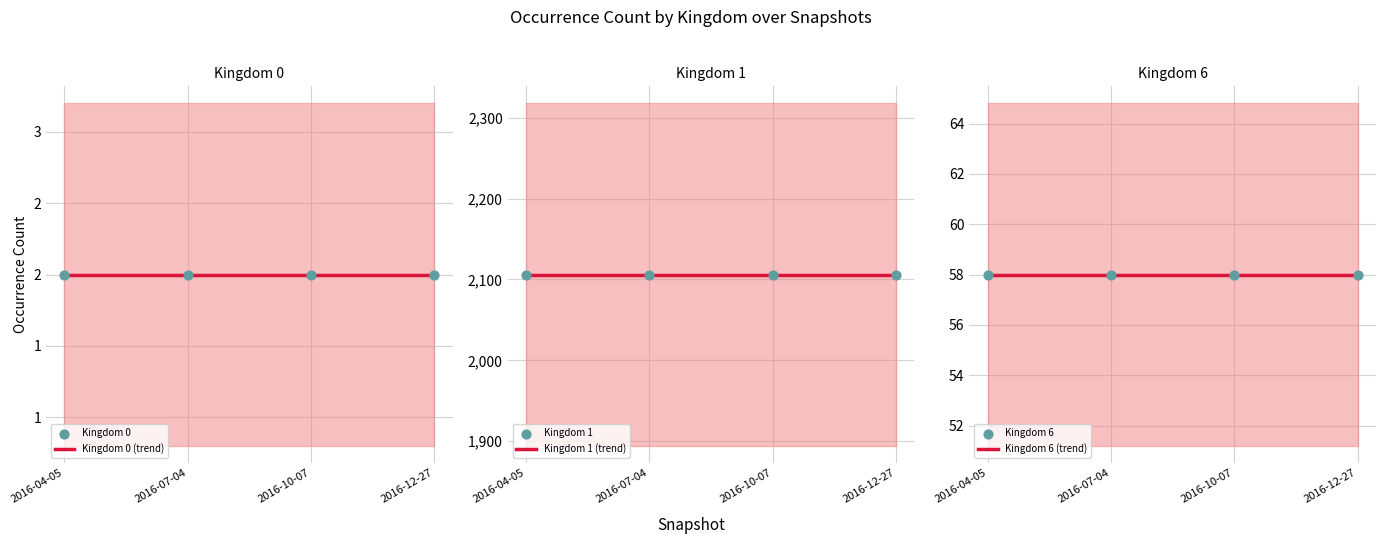

What is the total value across all series at 2016-04-05?

2166